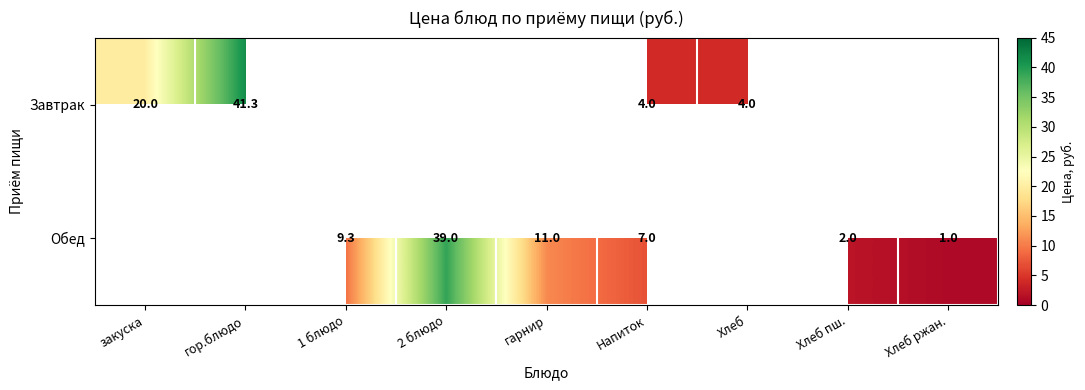

Is the value of Завтрак at Напиток greater than the value of Обед at гарнир?

No